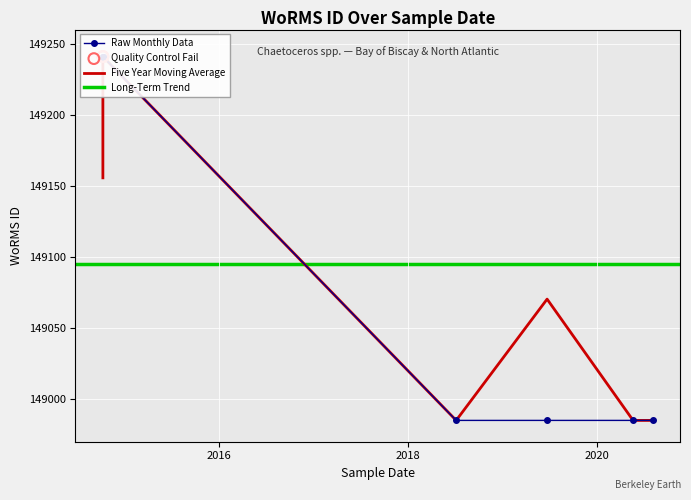

What is the change in value from 2020-05-18 to 2014-10-10?

+256